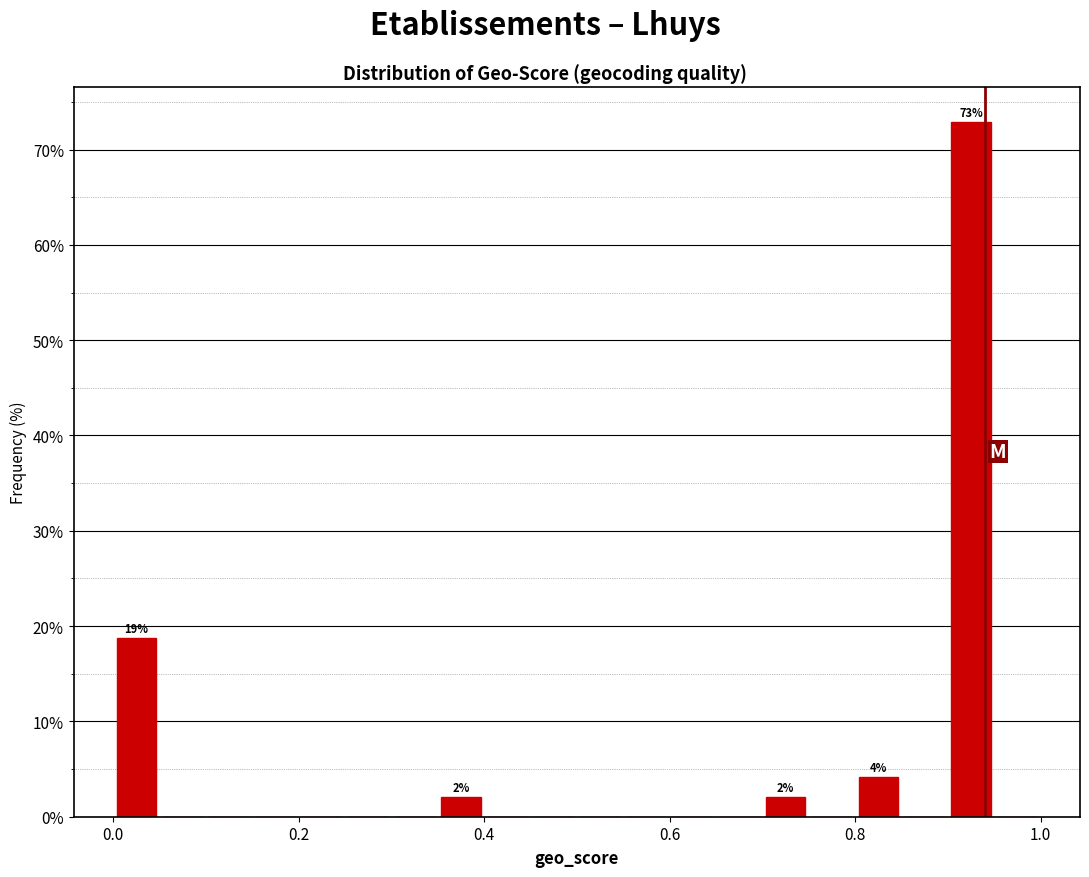

Read against the x-axis, roughly where is the centre of the tallest bar?

0.92